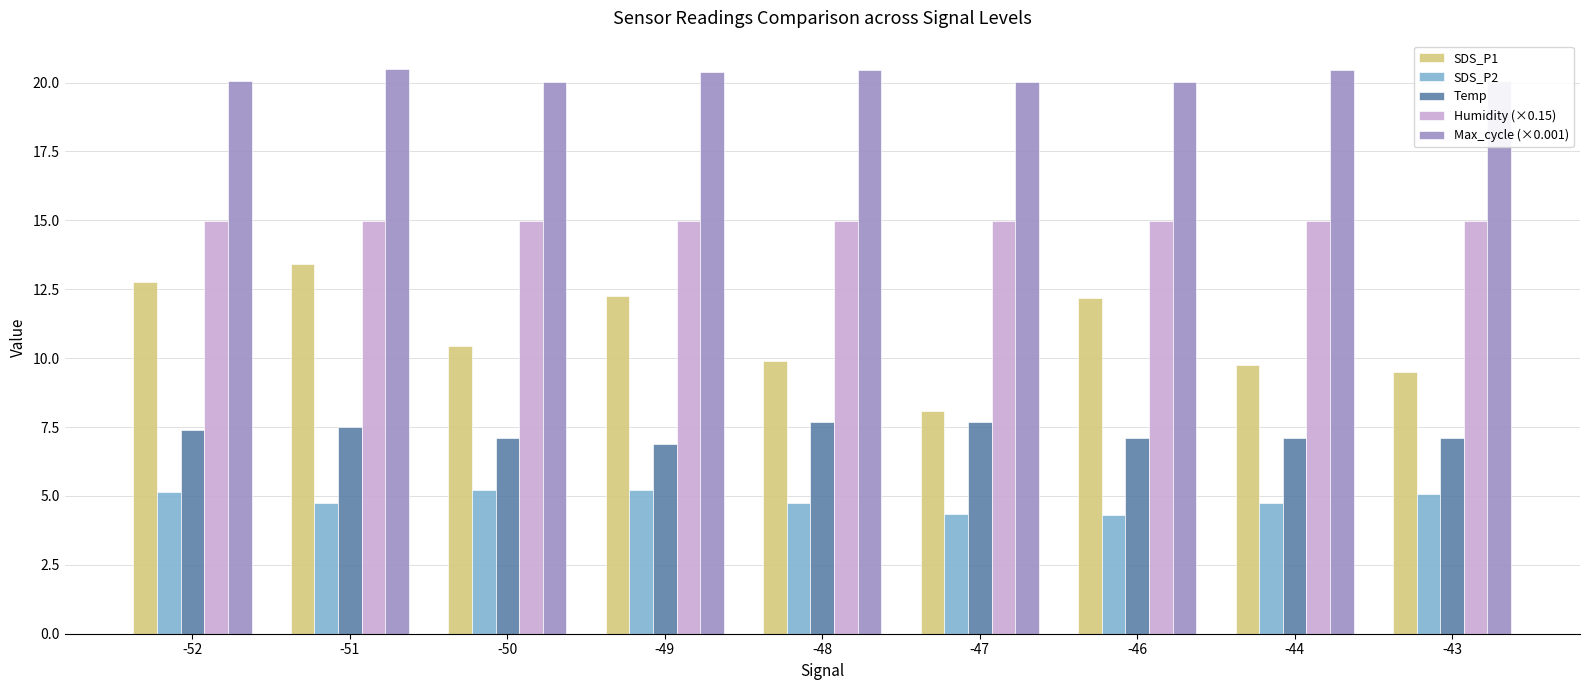

What is the spread (max minus min) of values at -49?

15.2